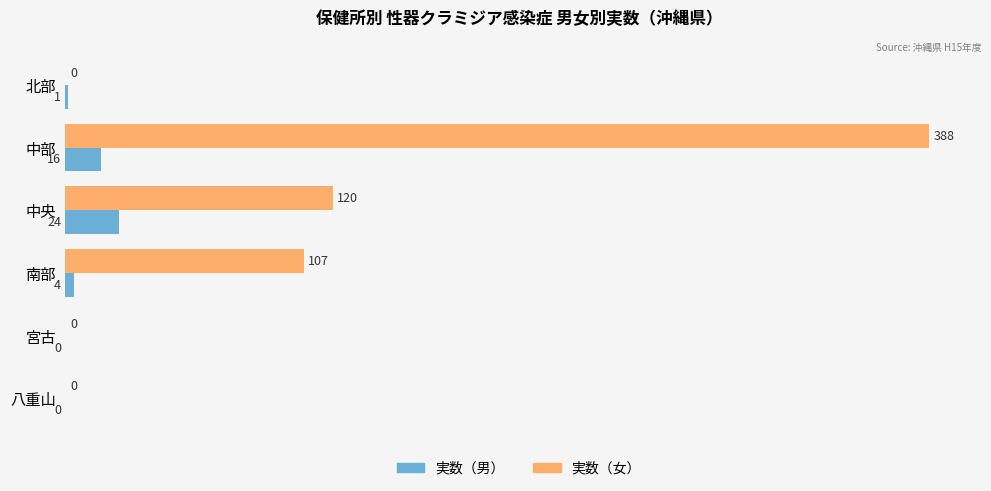

Which series has the largest range (max minus min)?

実数（女）